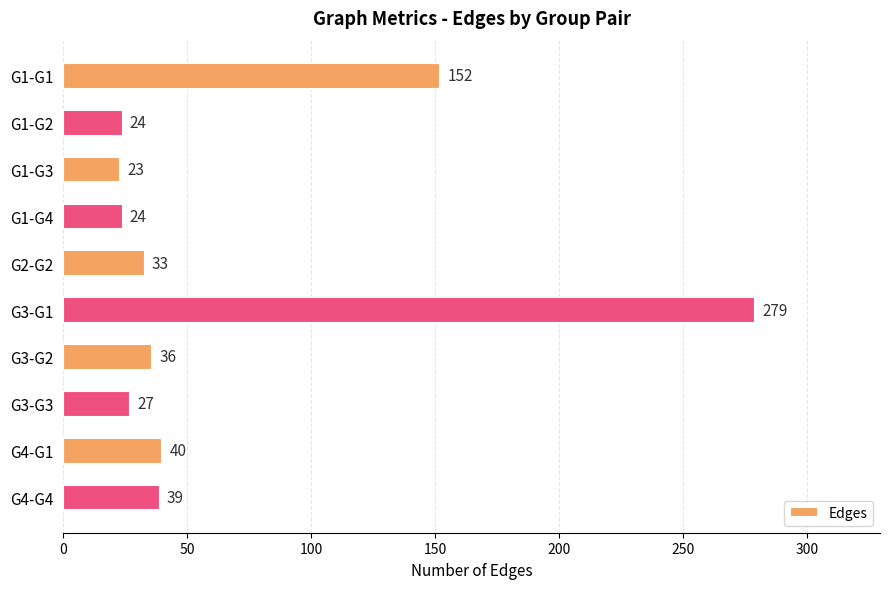

Between G2-G2 and G1-G2, which is larger?

G2-G2